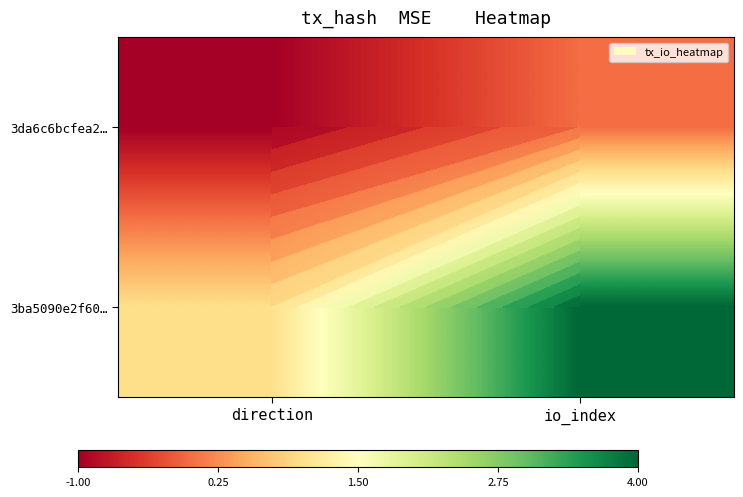

What is the sum of the 3ba5090e2f60… values at direction and io_index?

5